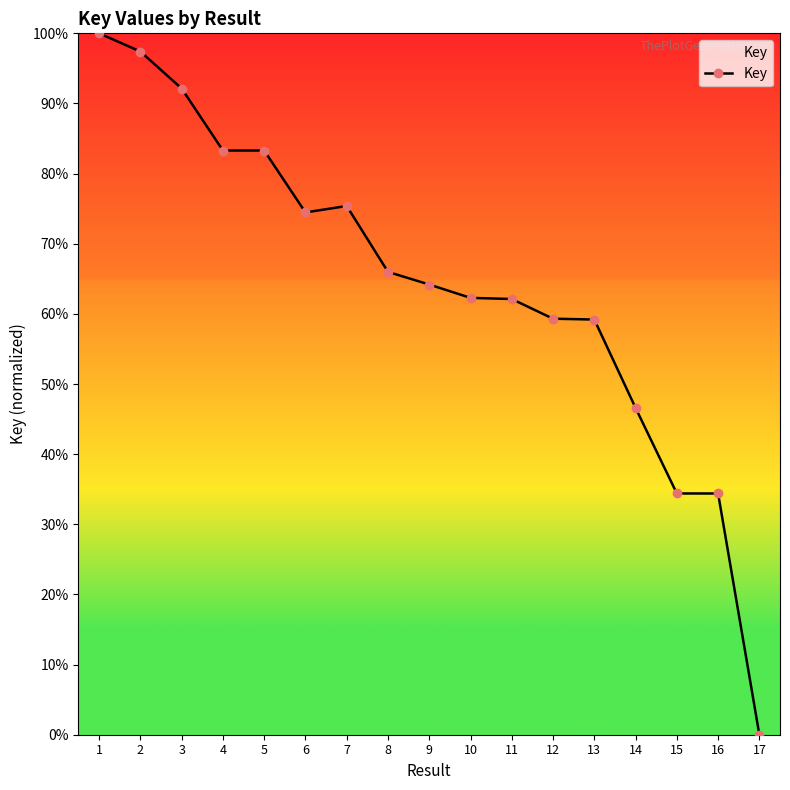

What is the ratio of the value at 2 to the value at 6?

1.3